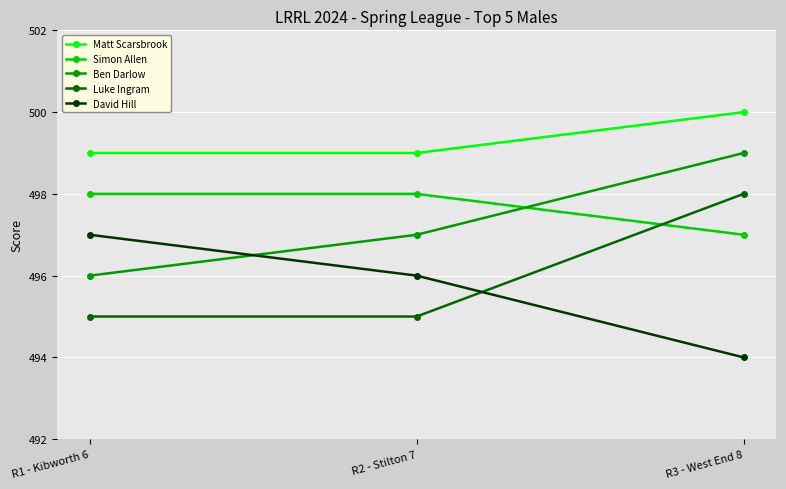

Count the number of categories in the chart.

3